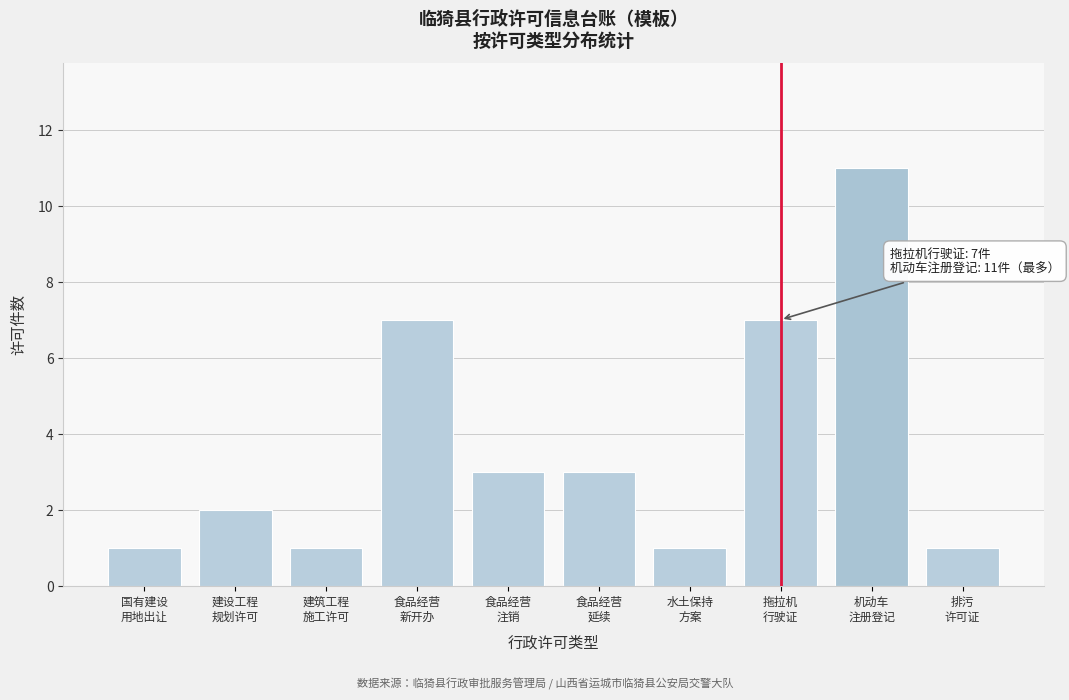

Reading right to left, list all the values displayed in this chart.

1	11	7	1	3	3	7	1	2	1